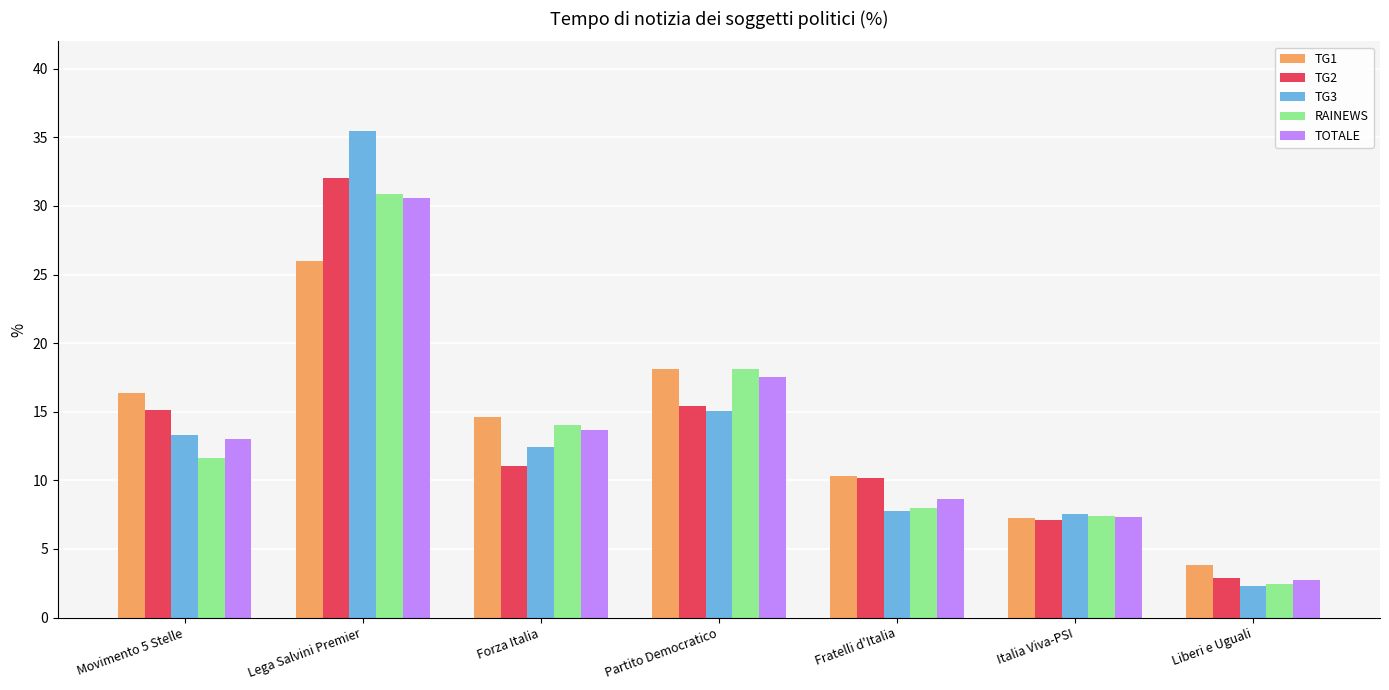

The value of TOTALE at Fratelli d'Italia is 2.4. True or false?

False